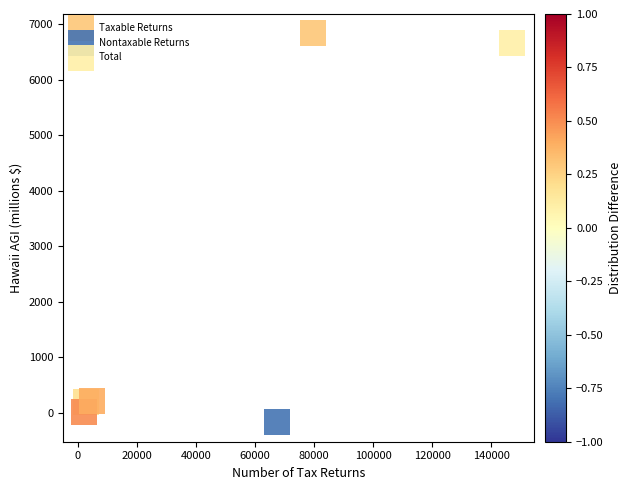

Which series has the largest Y range (max minus min)?

Taxable Returns